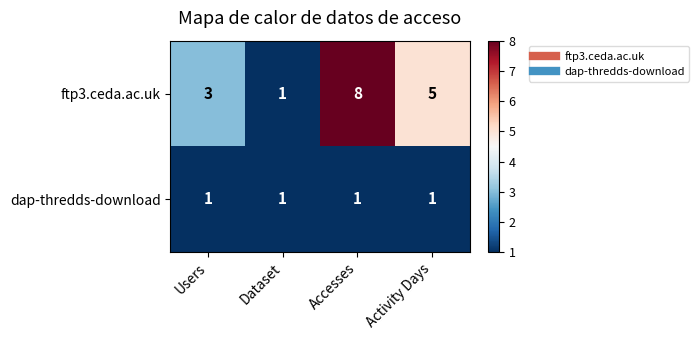

Which series has the largest range (max minus min)?

ftp3.ceda.ac.uk